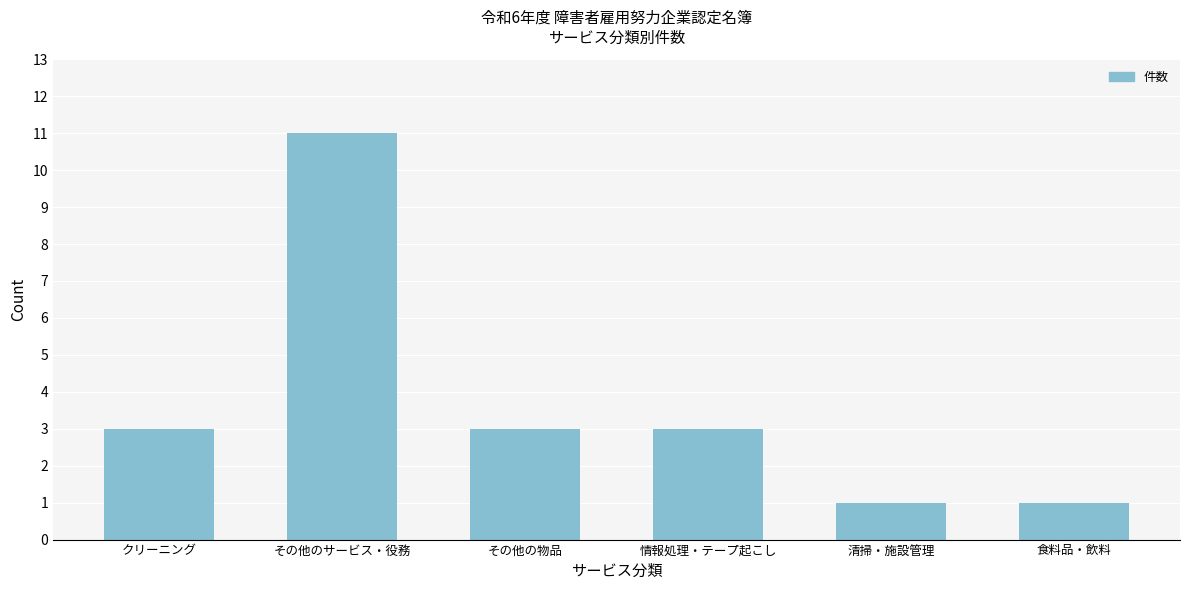

Reading left to right, extract all data points from this chart.

3	11	3	3	1	1